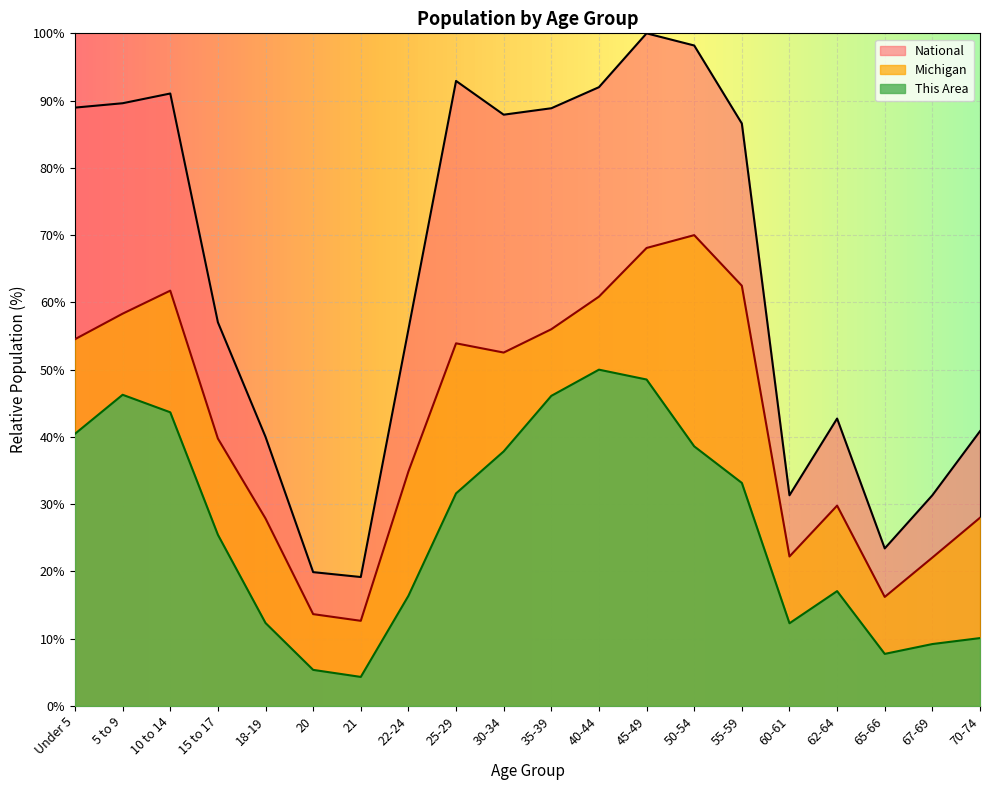

What is the difference between the maximum and minimum values in the This Area series?

45.7